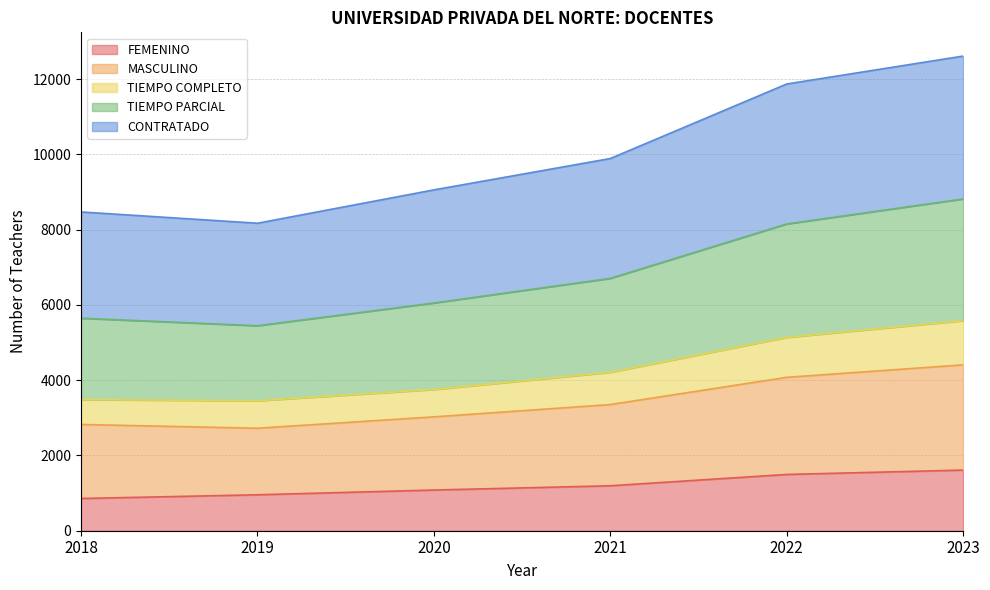

Is it true that FEMENINO equals 1495 at 2022?

True